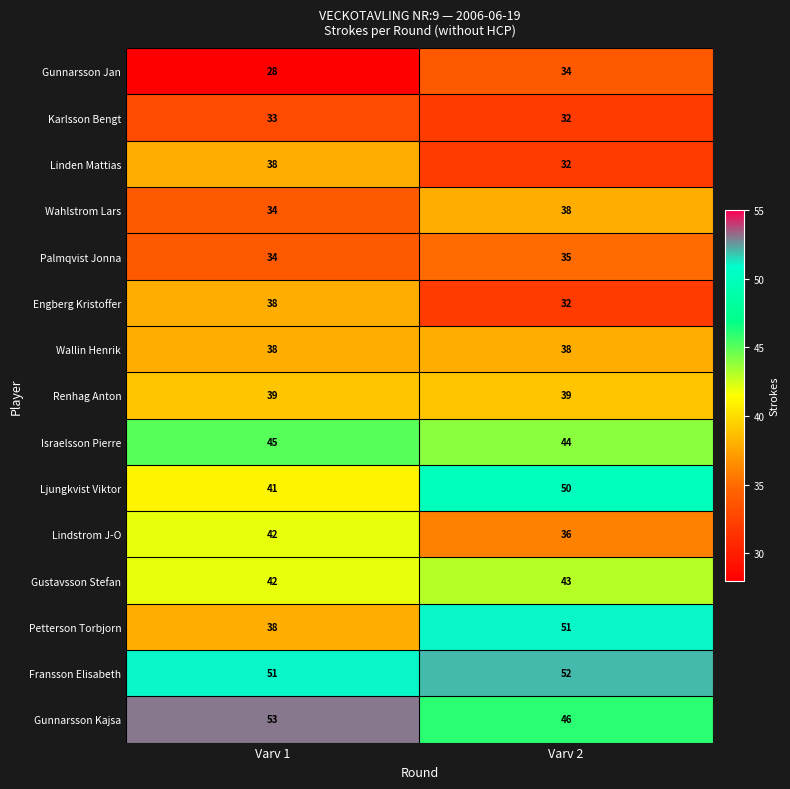

What is the approximate value of Gunnarsson Kajsa at Varv 2?

46